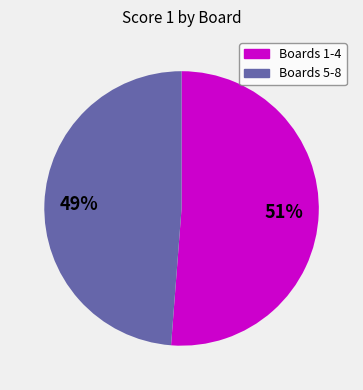

How many segments does this pie chart have?

2